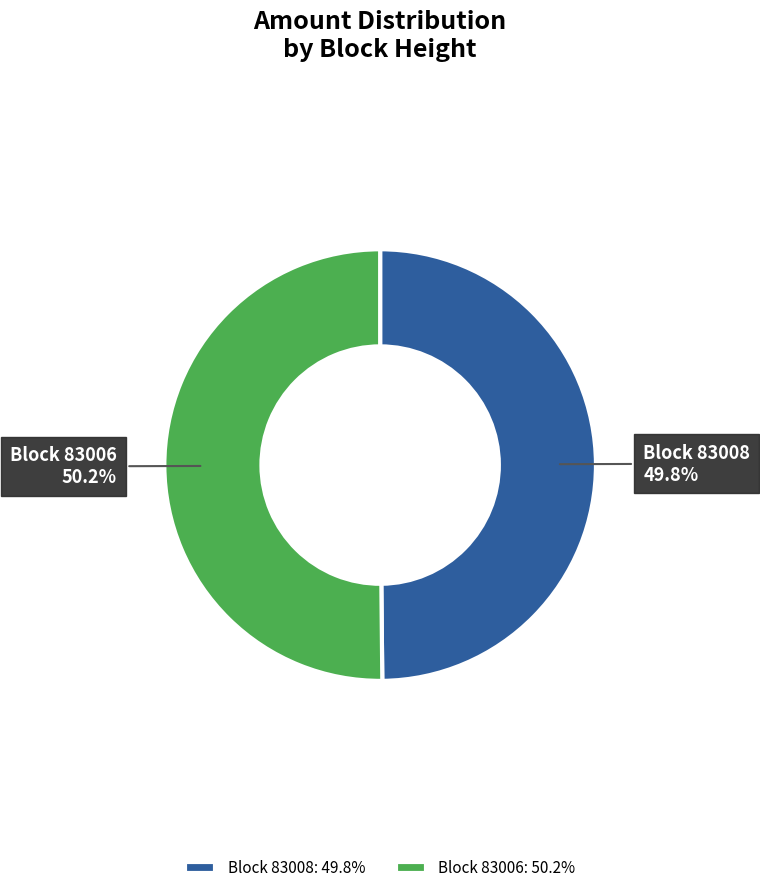

Is the sum of Block 83006: 50.2% and Block 83008: 49.8% greater than half?

Yes